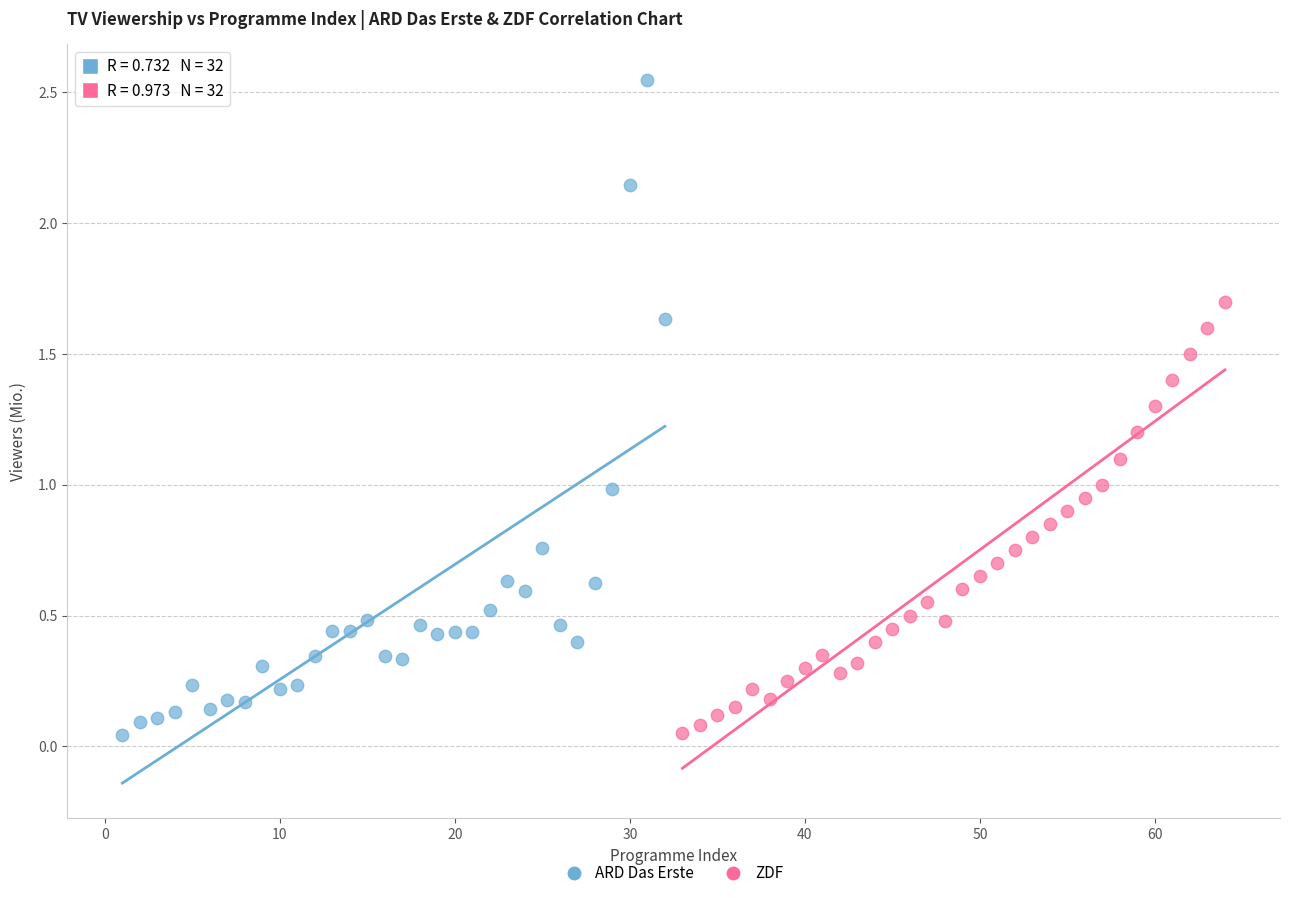

Which series reaches the maximum Y coordinate?

ARD Das Erste